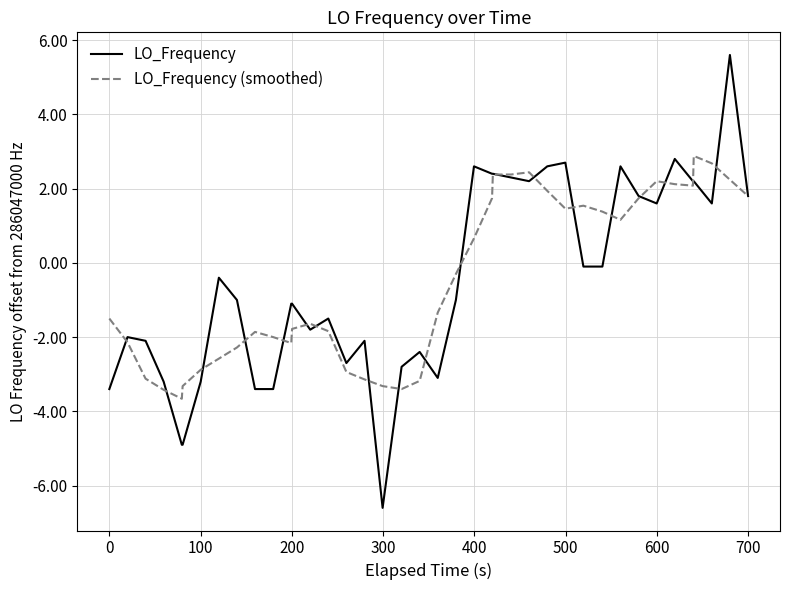

Rank the series by their maximum value, from lowest to highest.

LO_Frequency (smoothed), LO_Frequency